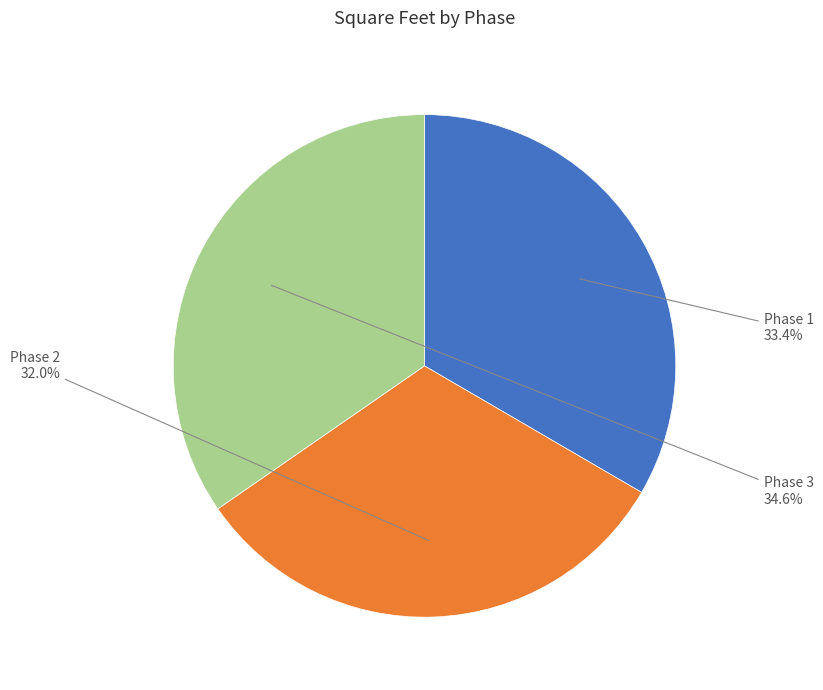

Is it true that Phase 3 is 46% of the pie?

False